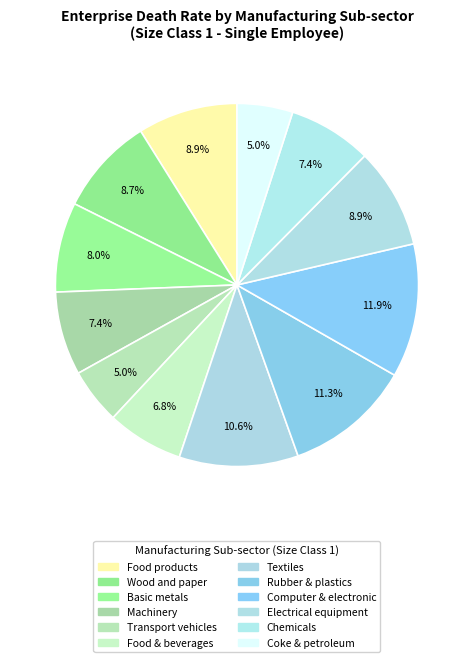

What portion of the pie excludes Transport vehicles?

95.0%